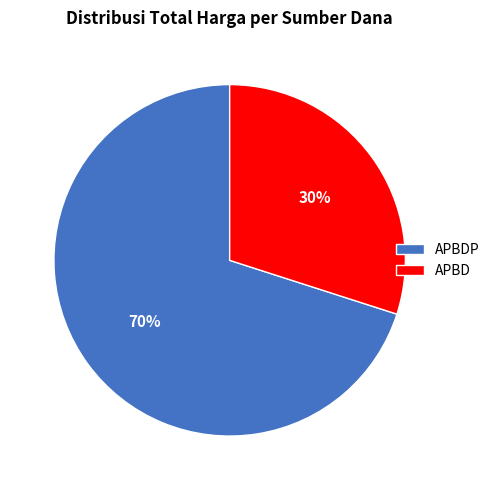

Rank the categories by value from highest to lowest.

APBDP, APBD